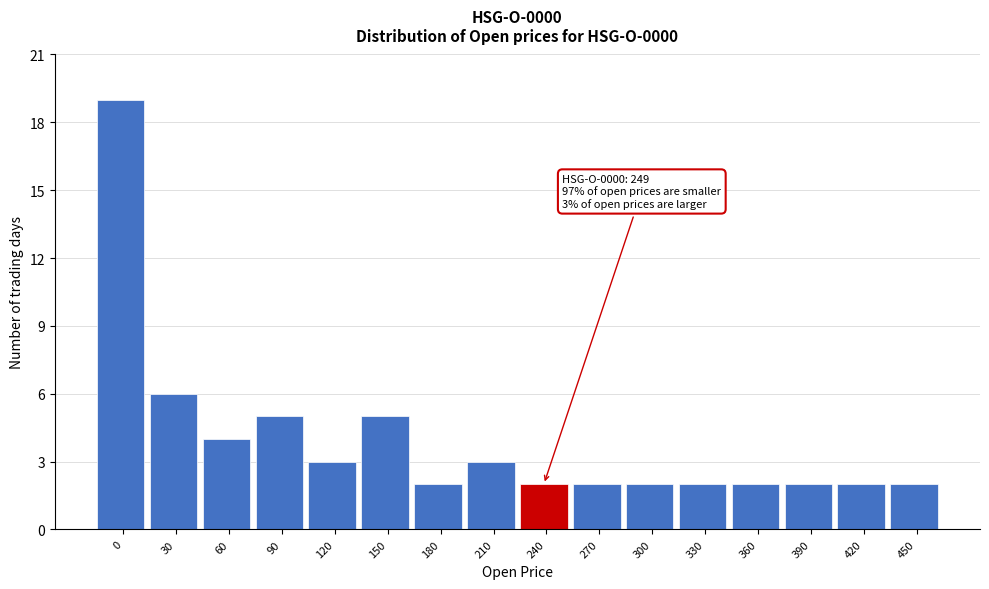

Reading right to left, list all the values displayed in this chart.

2	2	2	2	2	2	2	2	3	2	5	3	5	4	6	19